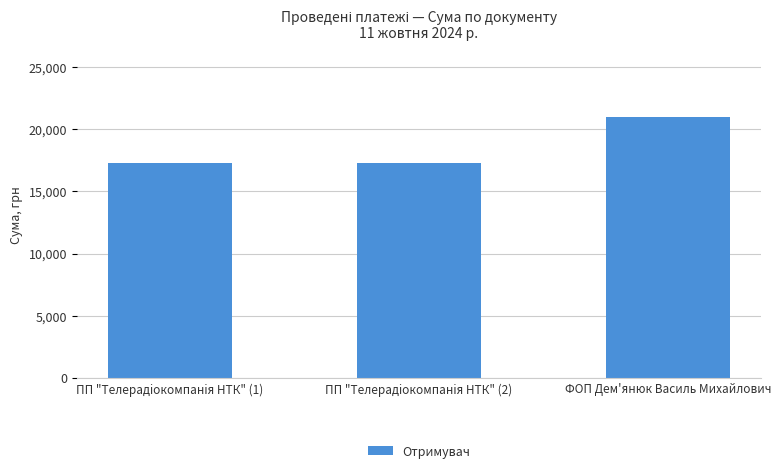

Reading right to left, transcribe all the data shown in this chart.

ФОП Дем'янюк Василь Михайлович=21000.0	ПП "Телерадiокомпанiя НТК" (2)=17272.7	ПП "Телерадiокомпанiя НТК" (1)=17272.7